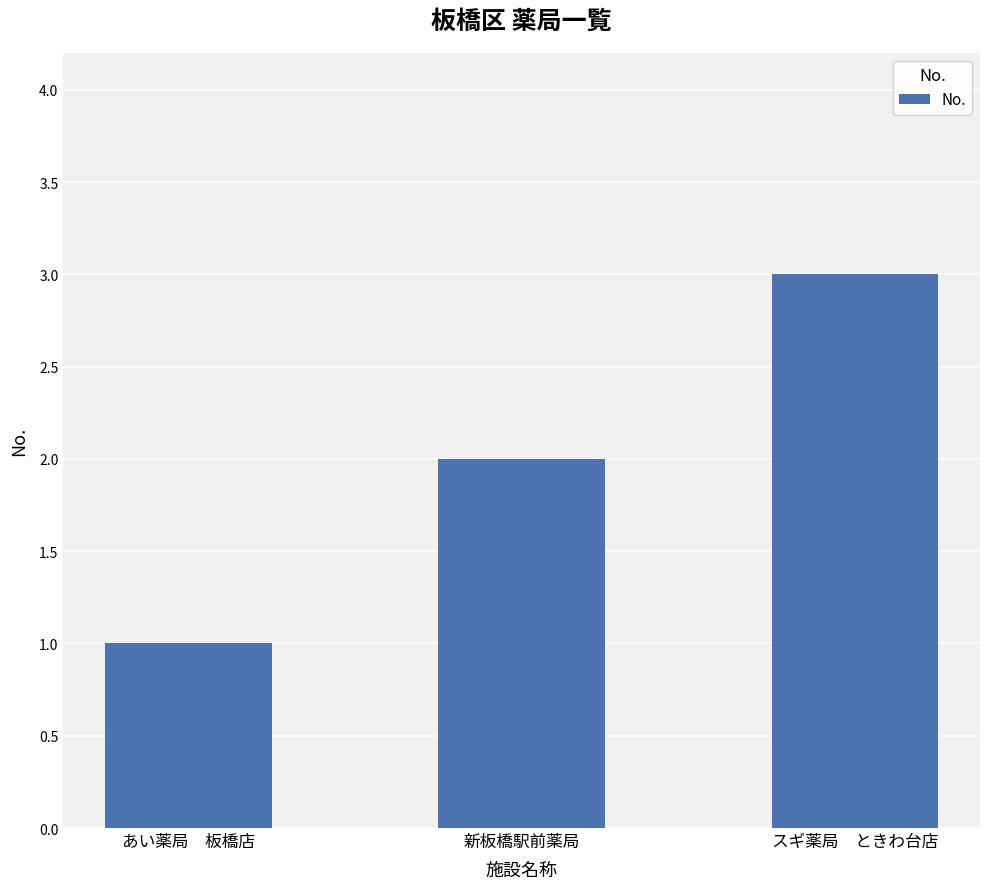

What is the sum of all values?

6